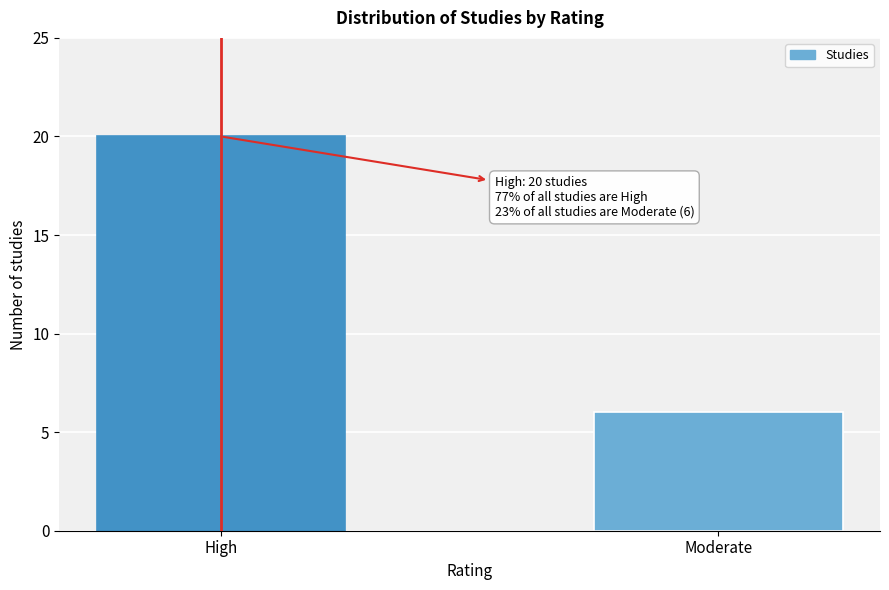

Reading right to left, list all the values displayed in this chart.

6	20